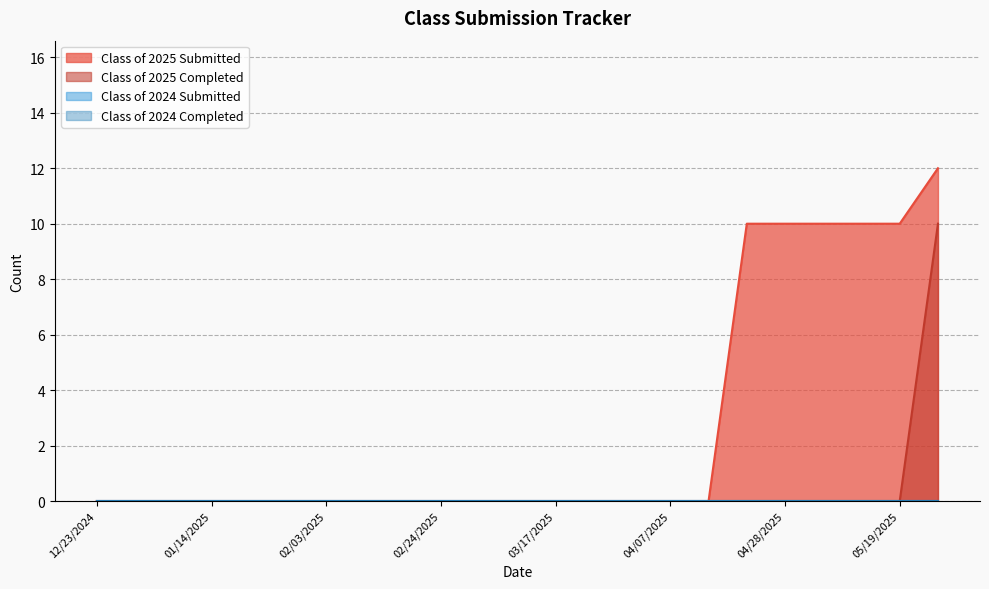

Is it true that Class of 2025 Completed equals 0 at 05/19/2025?

True